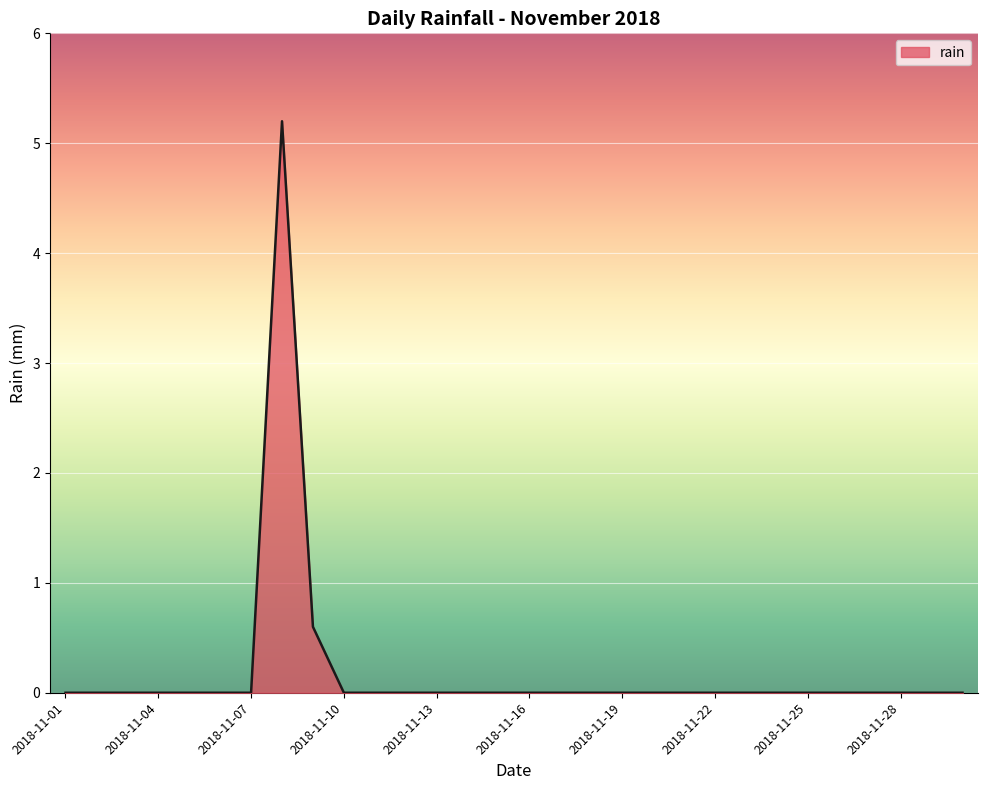

What is the maximum value shown in the chart?

5.2